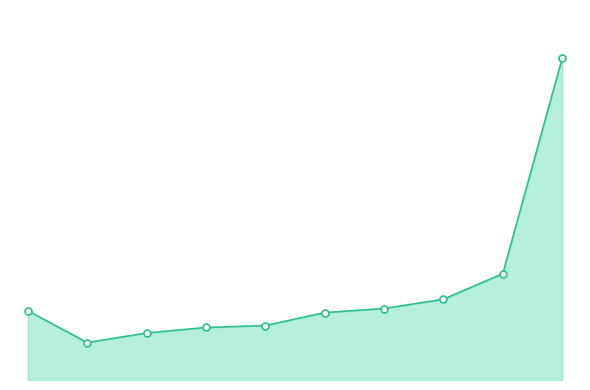

Where is the data nearest to the value 1?

7